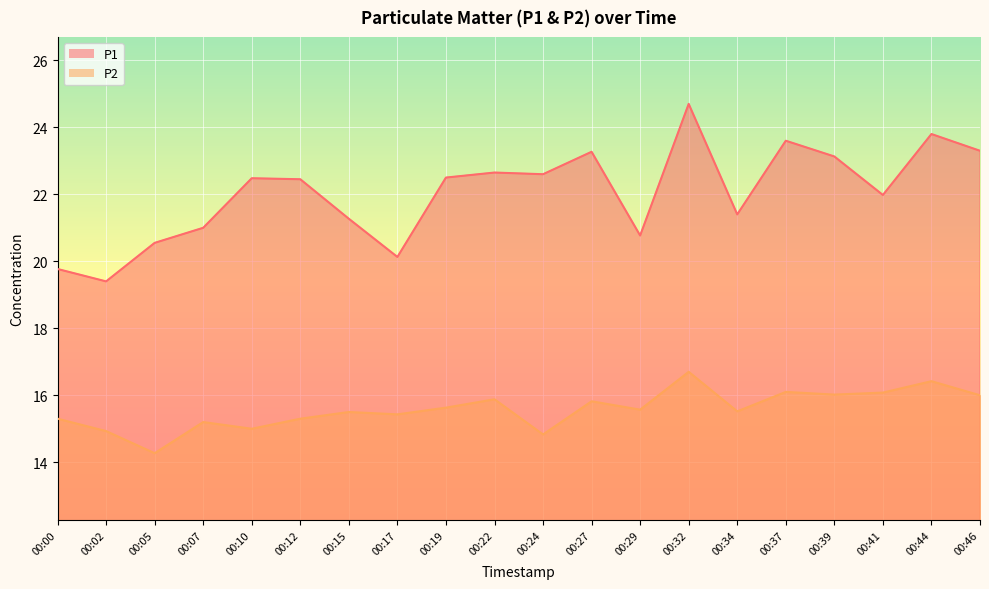

True or false: P1 has more than 1 points higher than both neighbors.

True